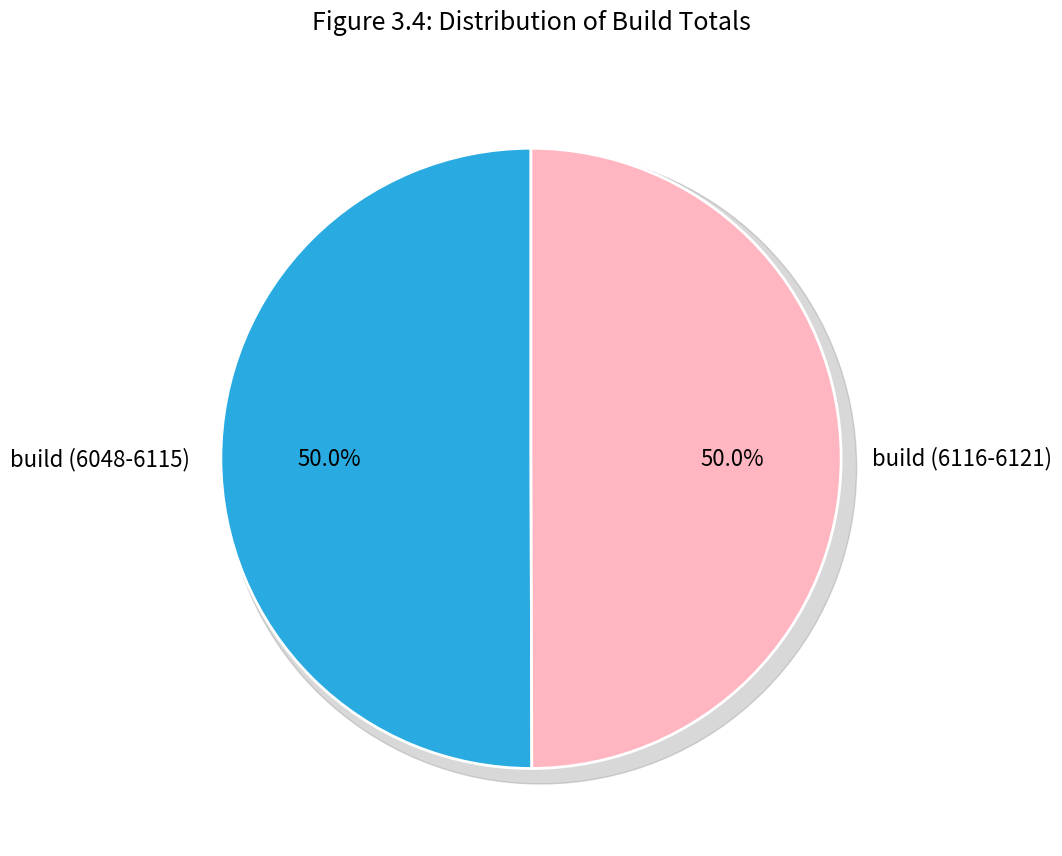

Does 6118 account for over 50% of the chart?

No